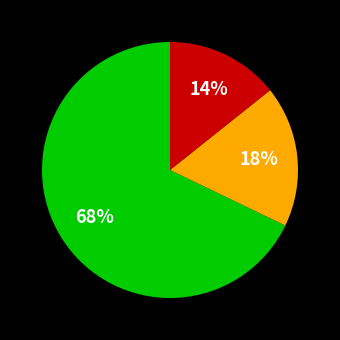

Is there any slice that represents more than half of the pie?

Yes